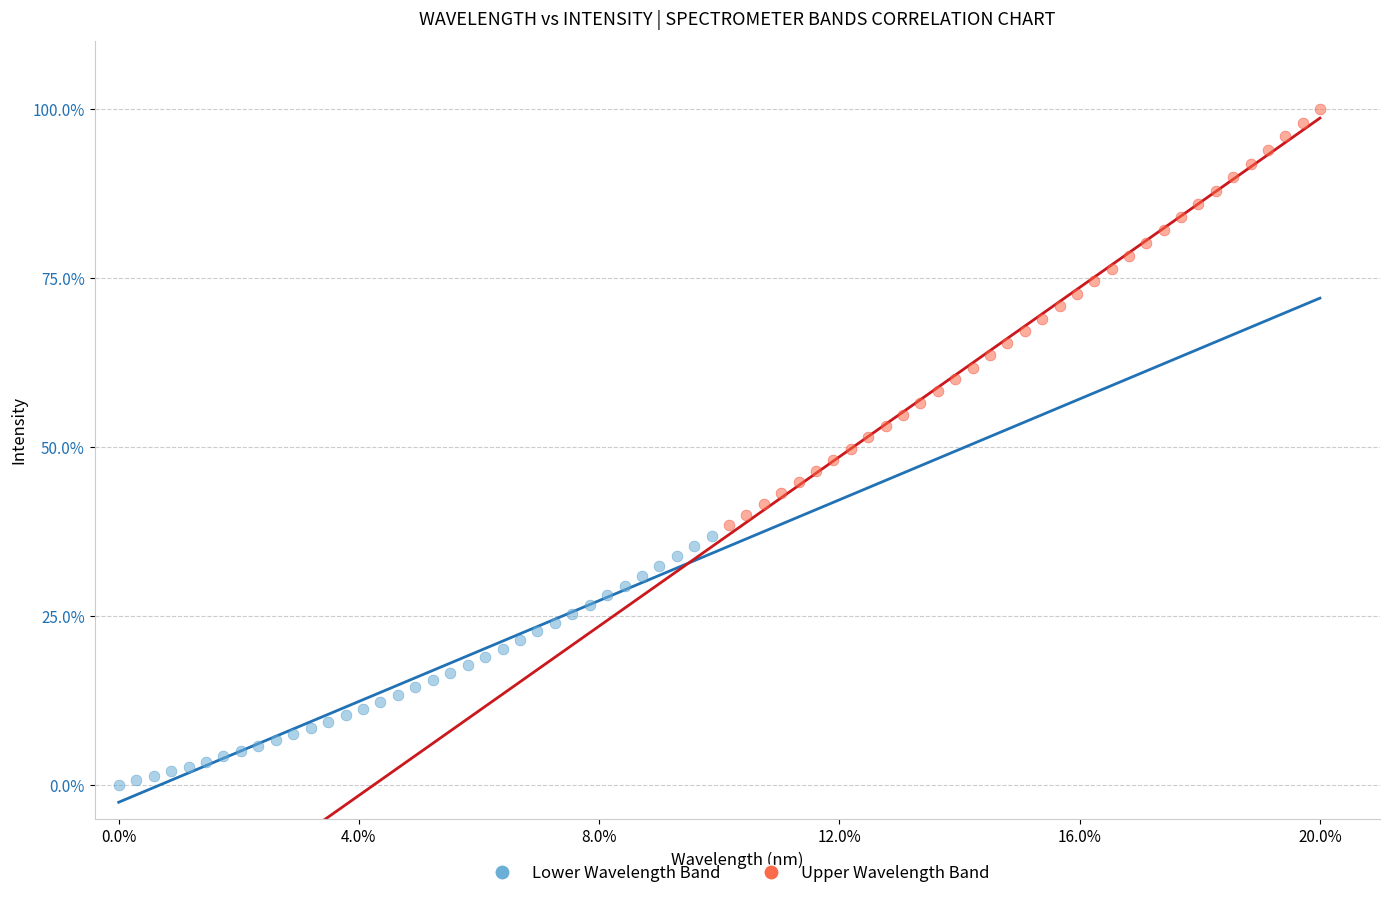

What are all the series names shown in the legend?

Lower Wavelength Band, Upper Wavelength Band